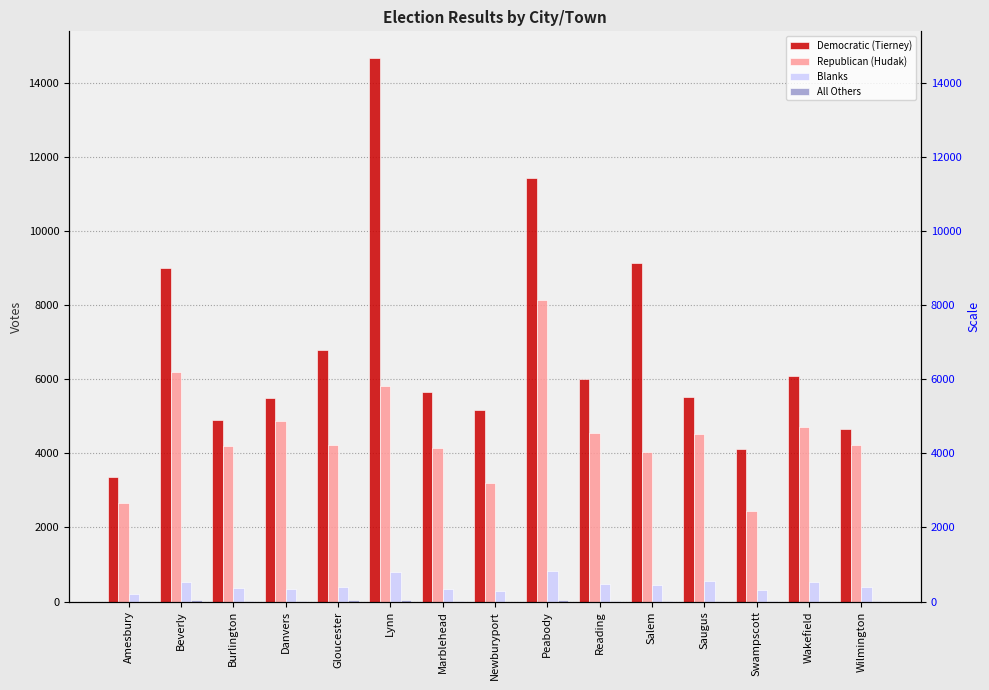

What is the average value of the Republican (Hudak) series?

4529